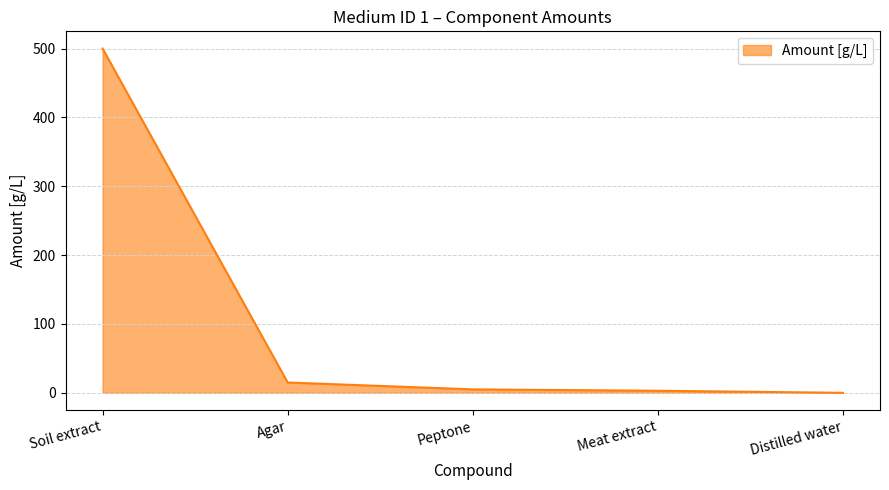

What is the ratio of the value at Meat extract to the value at Peptone?

0.6